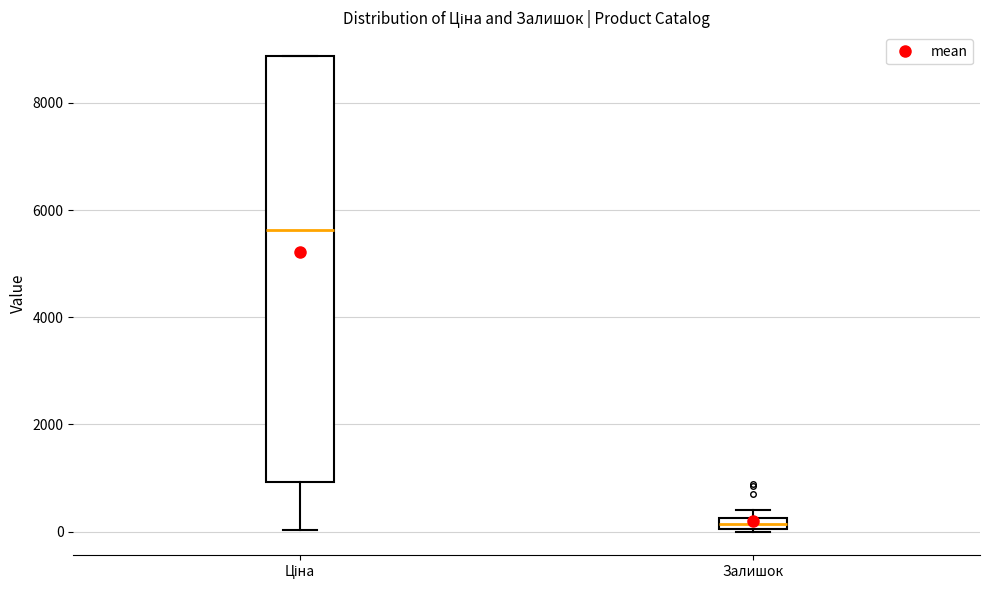

Which box's median line is the highest?

Ціна